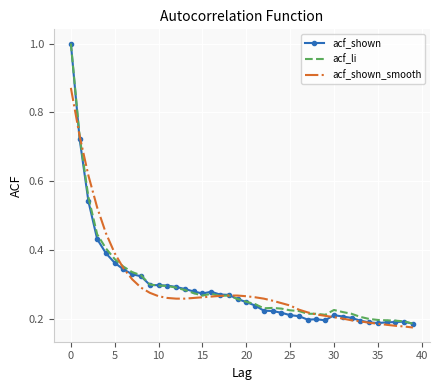

What are all the series names shown in the legend?

acf_shown, acf_li, acf_shown_smooth